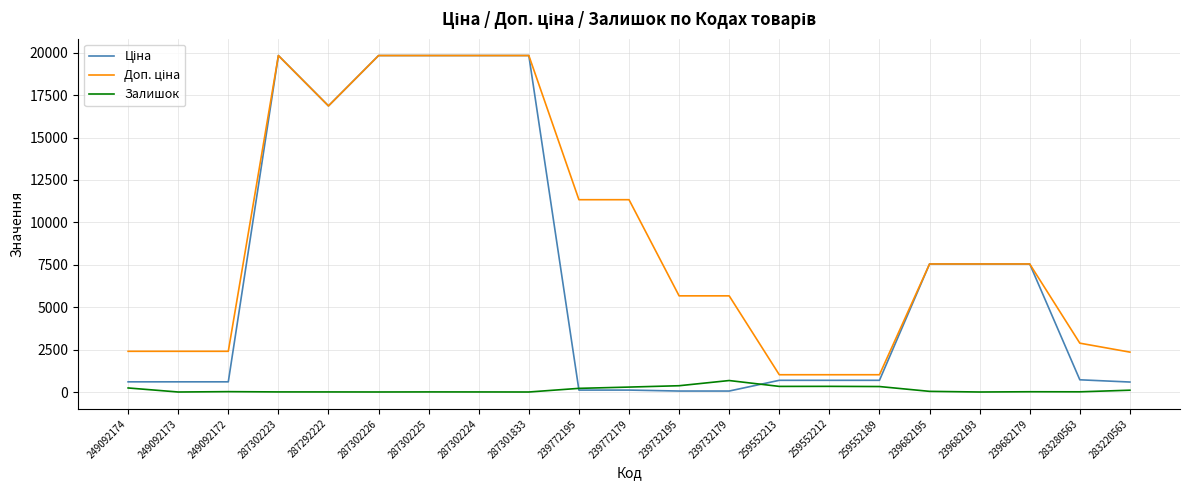

What position from the right is 239732195?

10